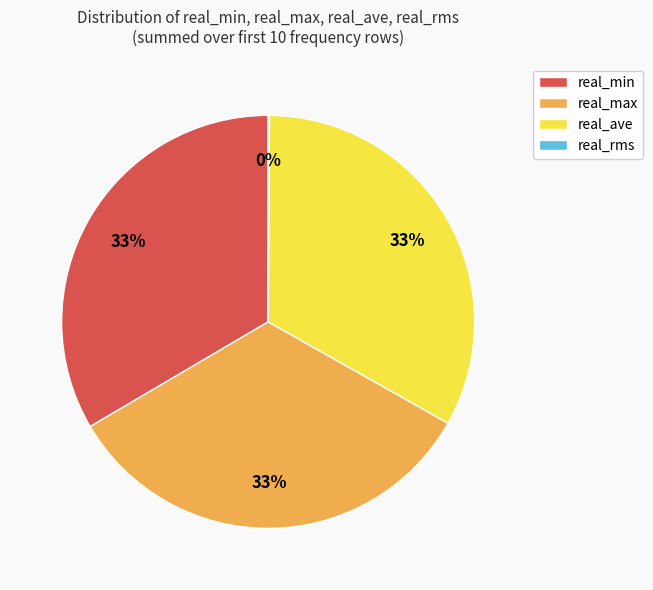

The real_ave slice represents 33% of the pie. True or false?

True